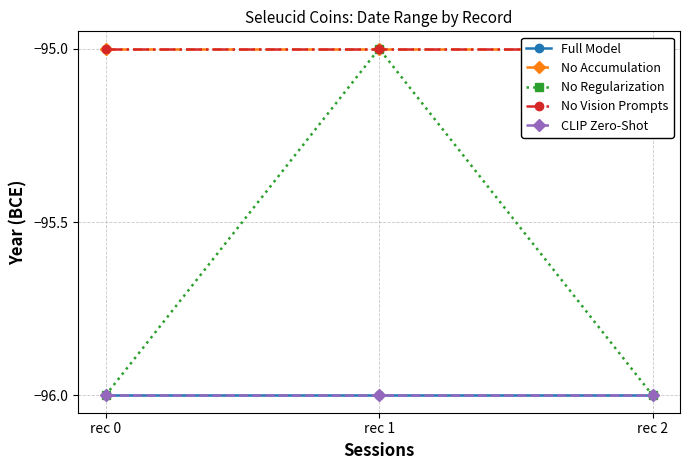

The No Accumulation series shows -134 at rec 0. True or false?

False